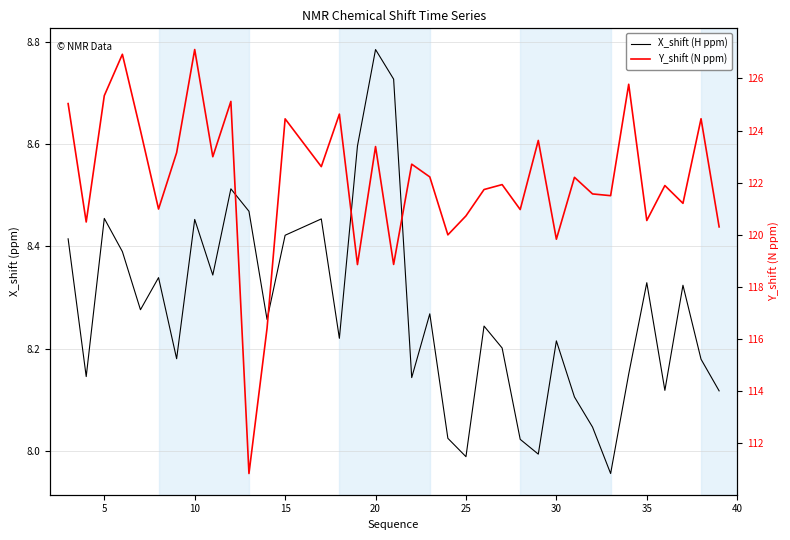

Does the chart have visible grid lines?

Yes